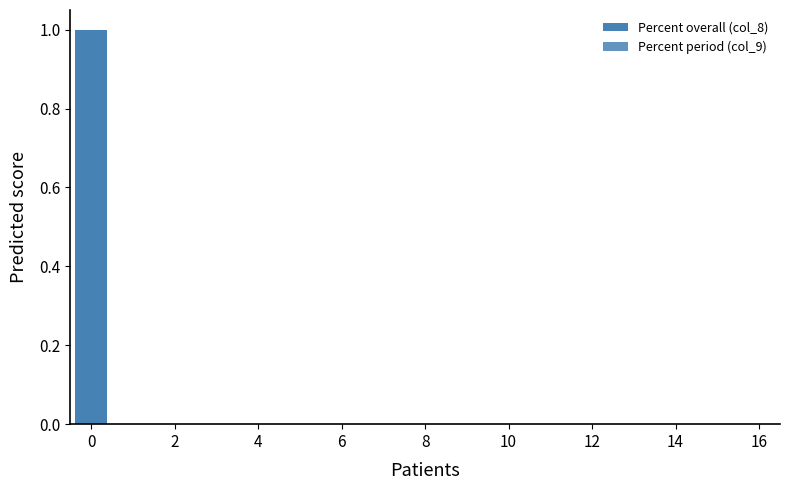

What is the label of the 14th bar from the right?

6